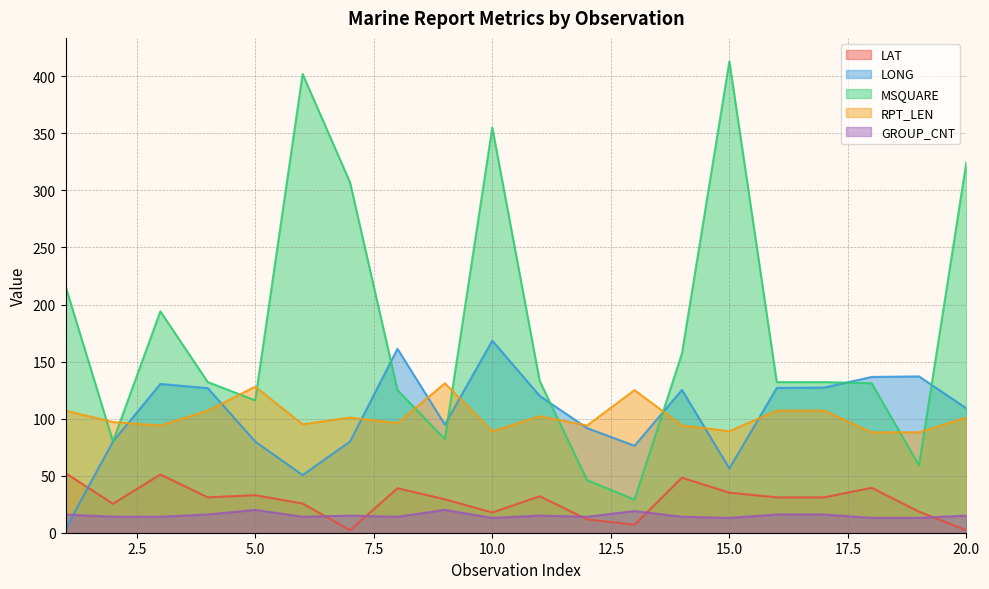

In LAT, how many points are higher than both neighbors (excluding endpoints)?

6